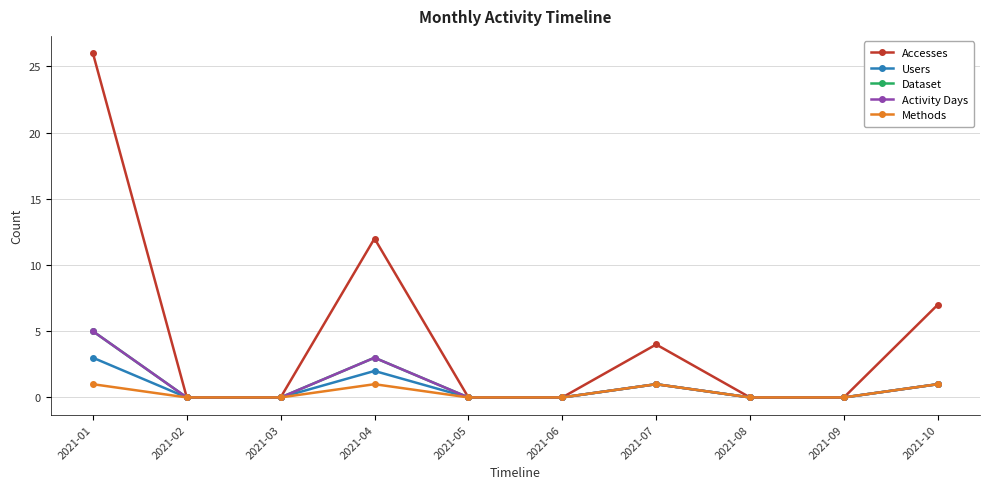

What is the value of the Activity Days point at the 7th from the left?

1